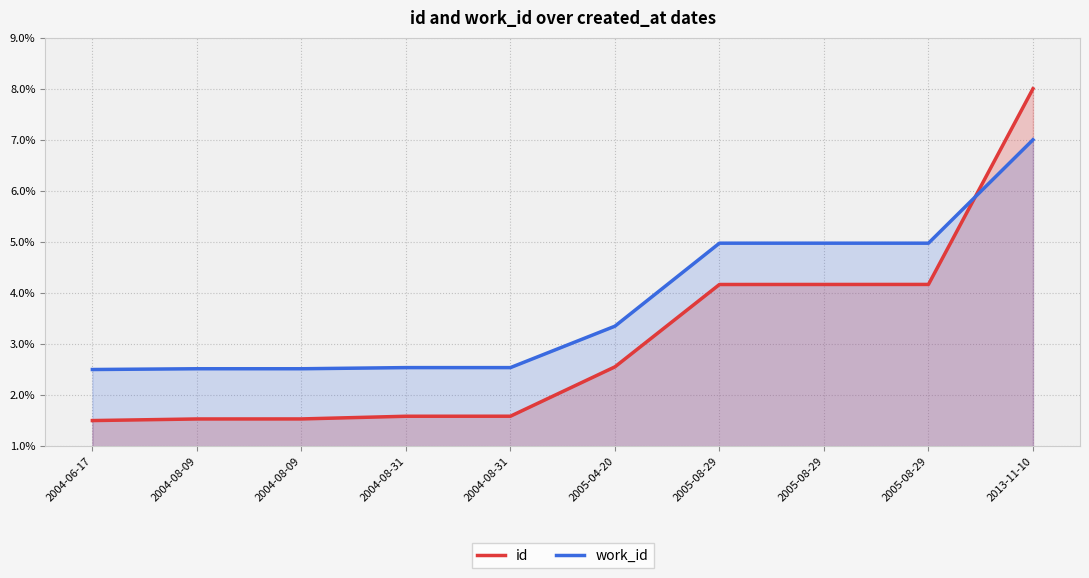

Between which two adjacent categories do id and work_id first intersect?

2005-08-29 and 2013-11-10